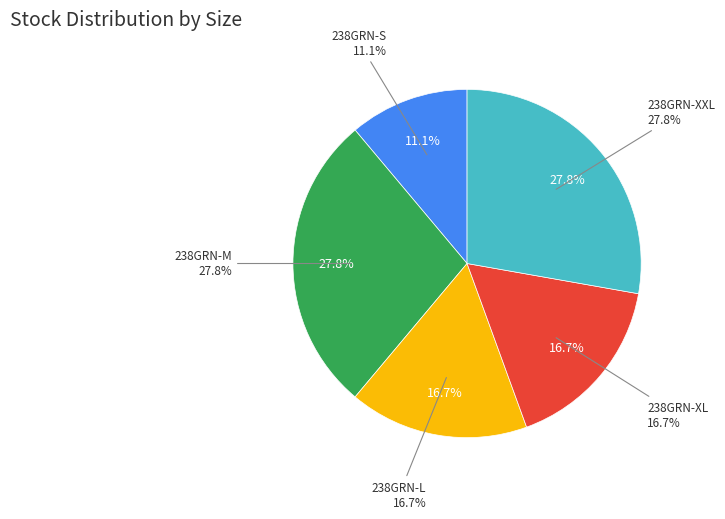

Is it true that 238GRN-L is 17% of the pie?

True